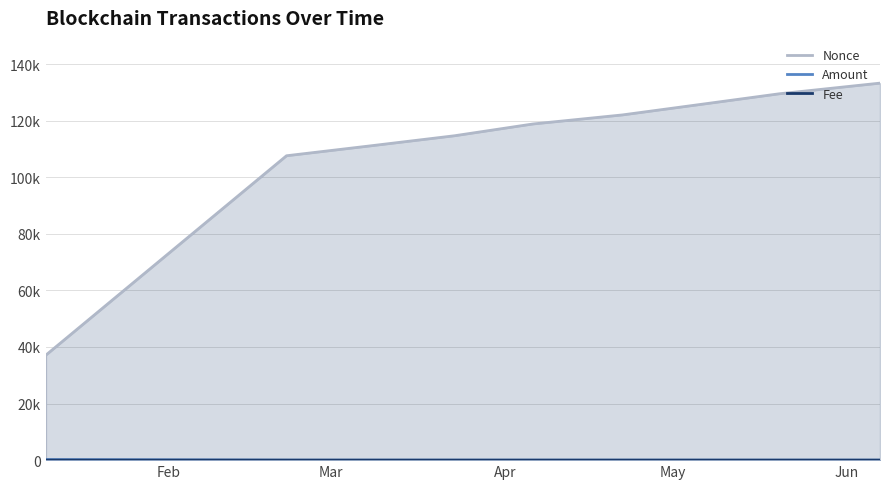

The value of Amount at Jun is 0.9. True or false?

False